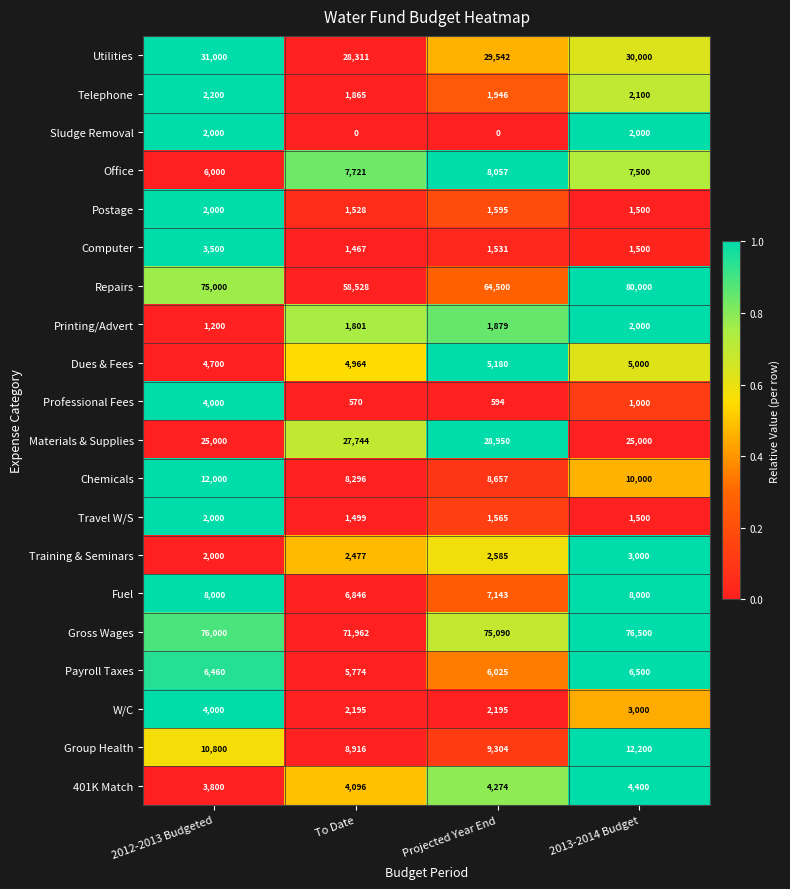

Read the Group Health value at Projected Year End, to the nearest 100.

9300